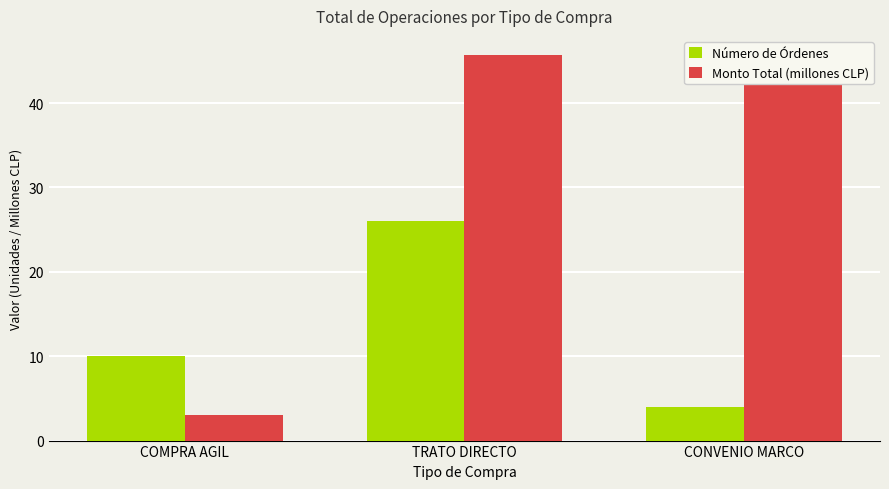

How many data points in Número de Órdenes are less than 10?

1